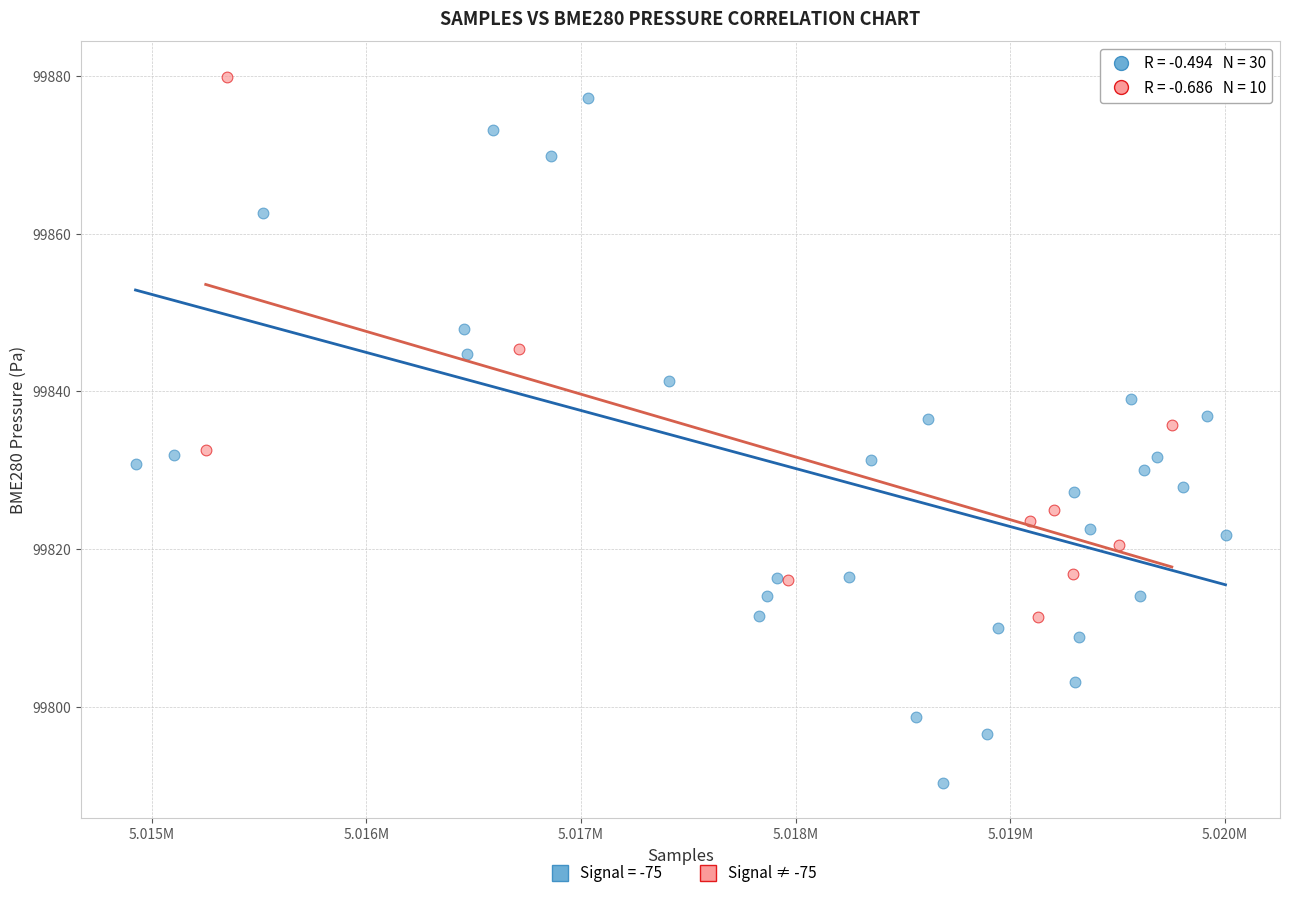

Which series reaches the minimum Y coordinate?

Signal = -75